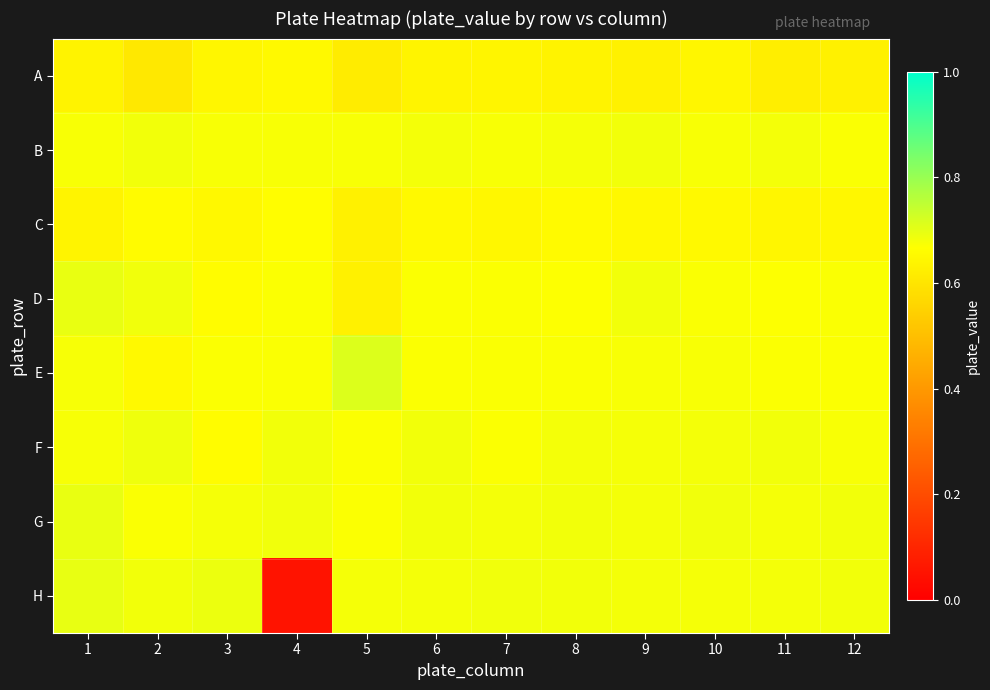

Reading left to right, list all the values displayed in this chart.

A: 1=0.6	2=0.6	3=0.6	4=0.7	5=0.6	6=0.6	7=0.6	8=0.6	9=0.6	10=0.6	11=0.6	12=0.6
B: 1=0.7	2=0.7	3=0.7	4=0.7	5=0.7	6=0.7	7=0.7	8=0.7	9=0.7	10=0.7	11=0.7	12=0.7
C: 1=0.6	2=0.7	3=0.6	4=0.7	5=0.6	6=0.7	7=0.6	8=0.7	9=0.6	10=0.7	11=0.6	12=0.6
D: 1=0.7	2=0.7	3=0.7	4=0.7	5=0.6	6=0.7	7=0.7	8=0.7	9=0.7	10=0.7	11=0.7	12=0.7
E: 1=0.7	2=0.7	3=0.7	4=0.7	5=0.7	6=0.7	7=0.7	8=0.7	9=0.7	10=0.7	11=0.7	12=0.7
F: 1=0.7	2=0.7	3=0.7	4=0.7	5=0.7	6=0.7	7=0.7	8=0.7	9=0.7	10=0.7	11=0.7	12=0.7
G: 1=0.7	2=0.7	3=0.7	4=0.7	5=0.7	6=0.7	7=0.7	8=0.7	9=0.7	10=0.7	11=0.7	12=0.7
H: 1=0.7	2=0.7	3=0.7	4=0.1	5=0.7	6=0.7	7=0.7	8=0.7	9=0.7	10=0.7	11=0.7	12=0.7